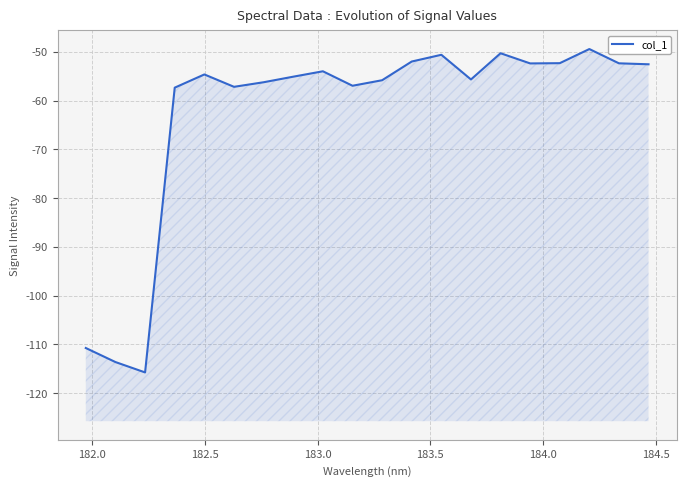

True or false: there are more than 2 points higher than both neighbors.

True